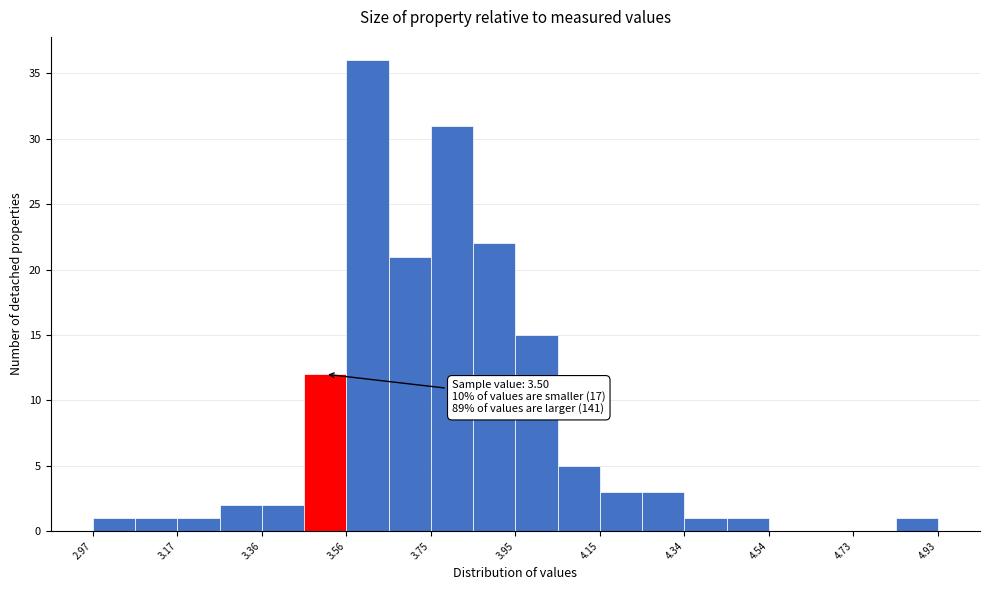

Which range on the x-axis has the tallest bar?

3.558 to 3.656